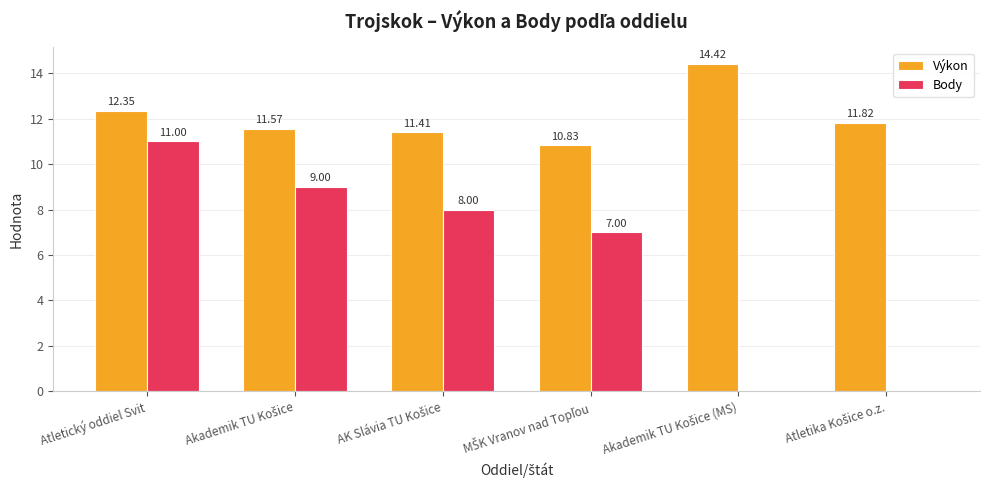

At which category is the sum across all series the highest?

Atletický oddiel Svit